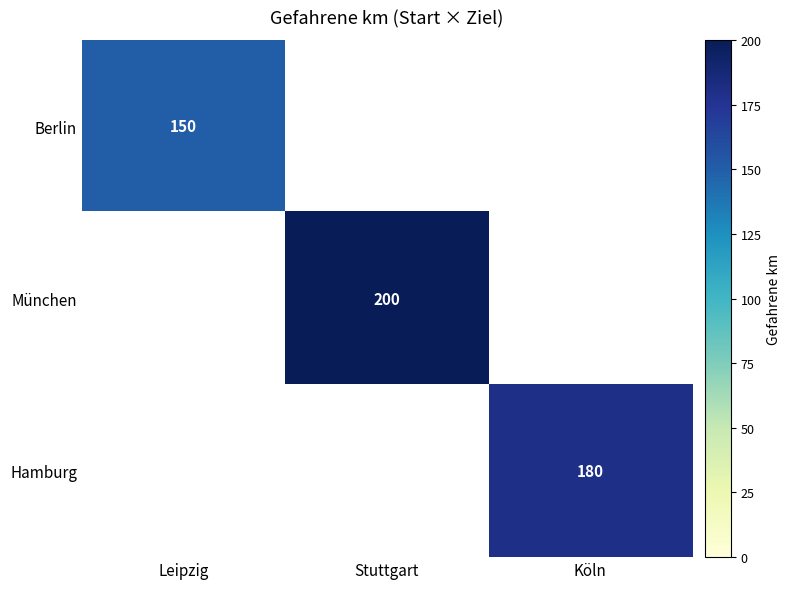

What is the maximum value shown in the chart?

200.0